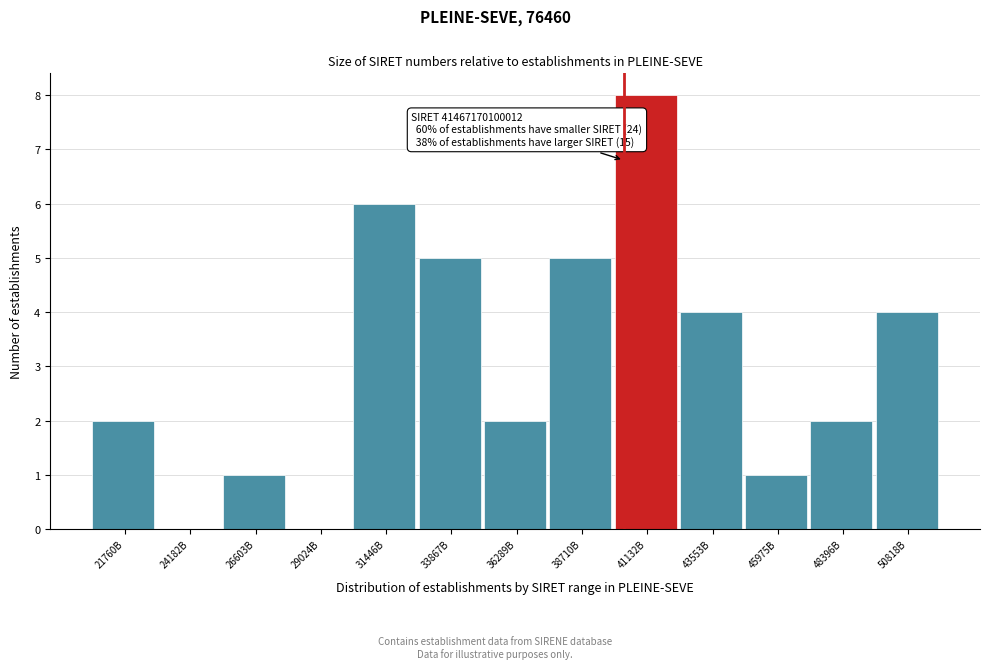

Reading right to left, list all the values displayed in this chart.

50818B=4	48396B=2	45975B=1	43553B=4	41132B=8	38710B=5	36289B=2	33867B=5	31446B=6	29024B=0	26603B=1	24182B=0	21760B=2